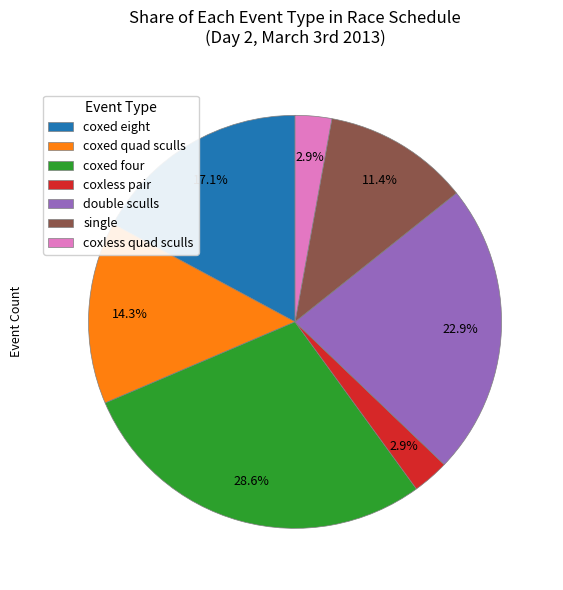

Which slice is the largest?

coxed four